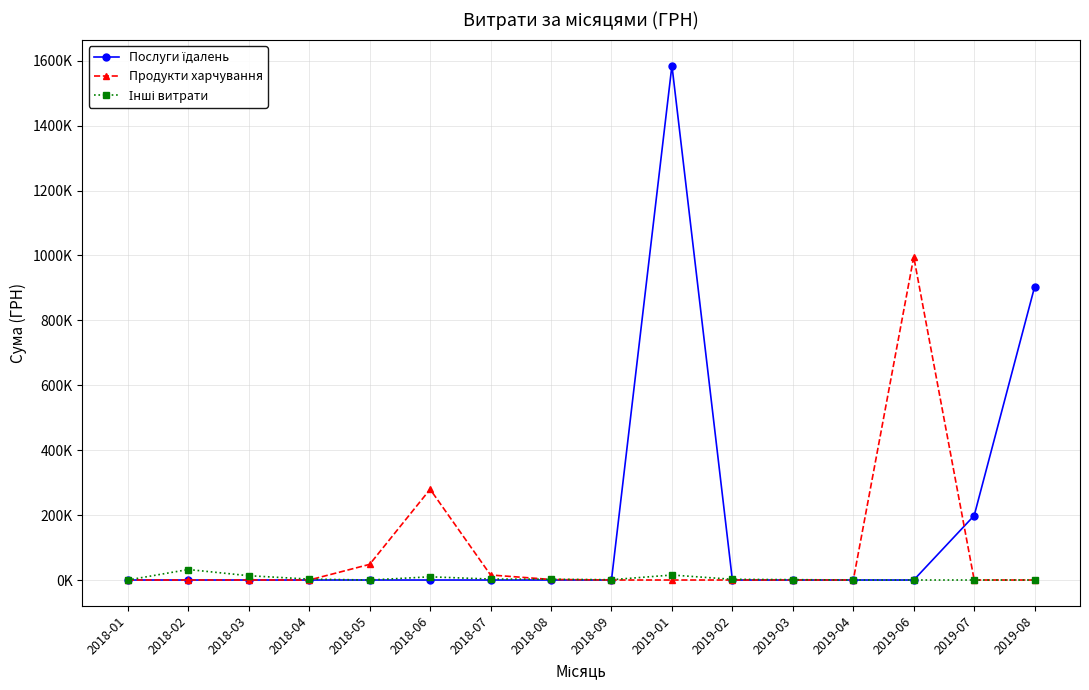

What is the difference between the maximum and minimum values in the Інші витрати series?

32340.0